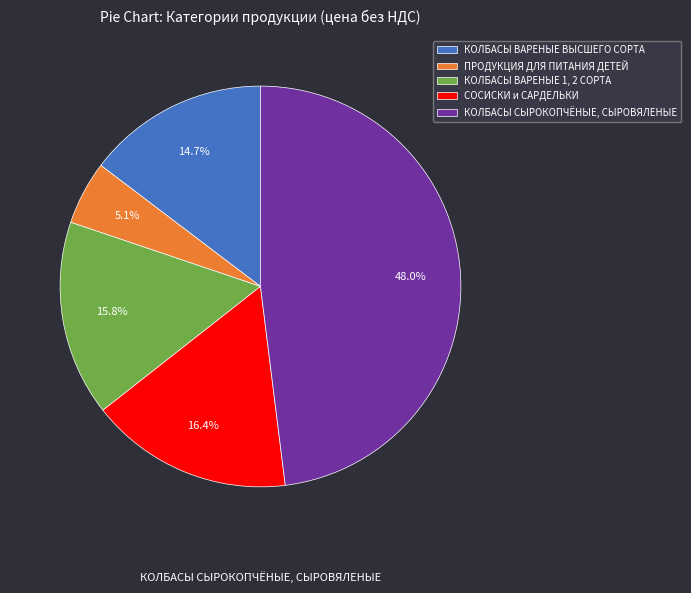

To the nearest percent, what percentage of the pie is КОЛБАСЫ ВАРЕНЫЕ 1, 2 СОРТА?

16%